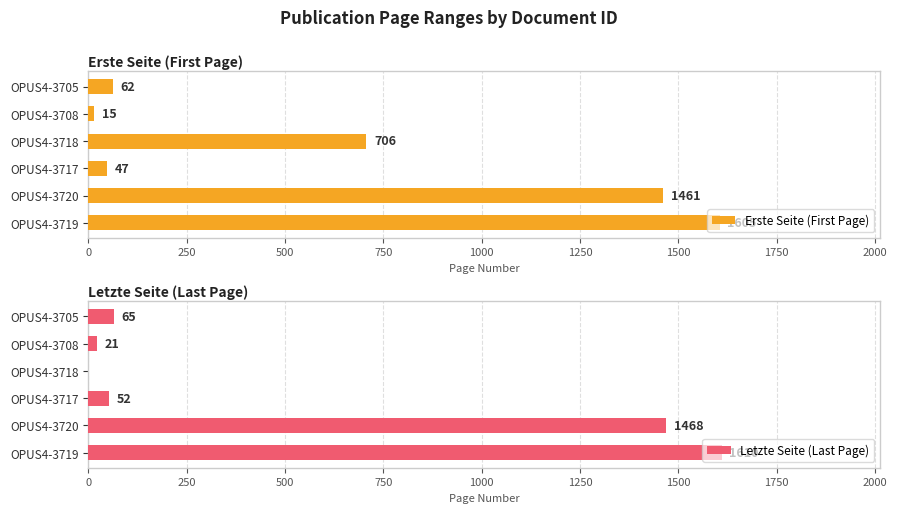

What is the maximum value for Erste Seite (First Page)?

1605